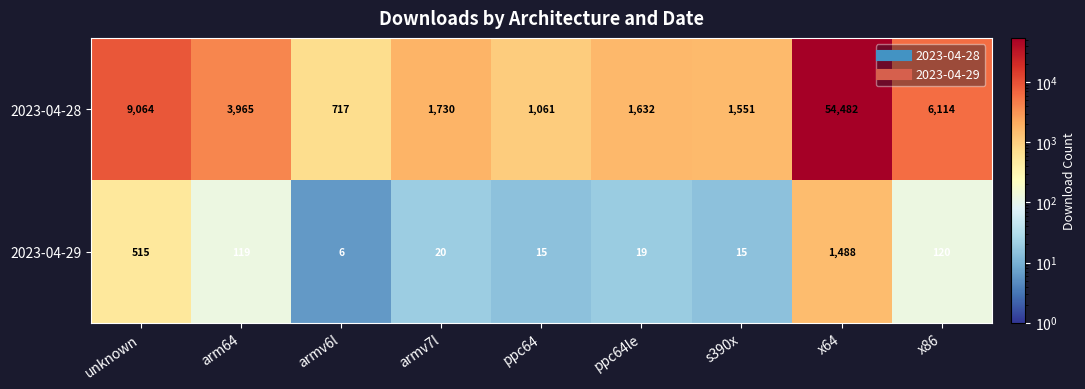

Where is 2023-04-29 nearest to the value 747?

unknown